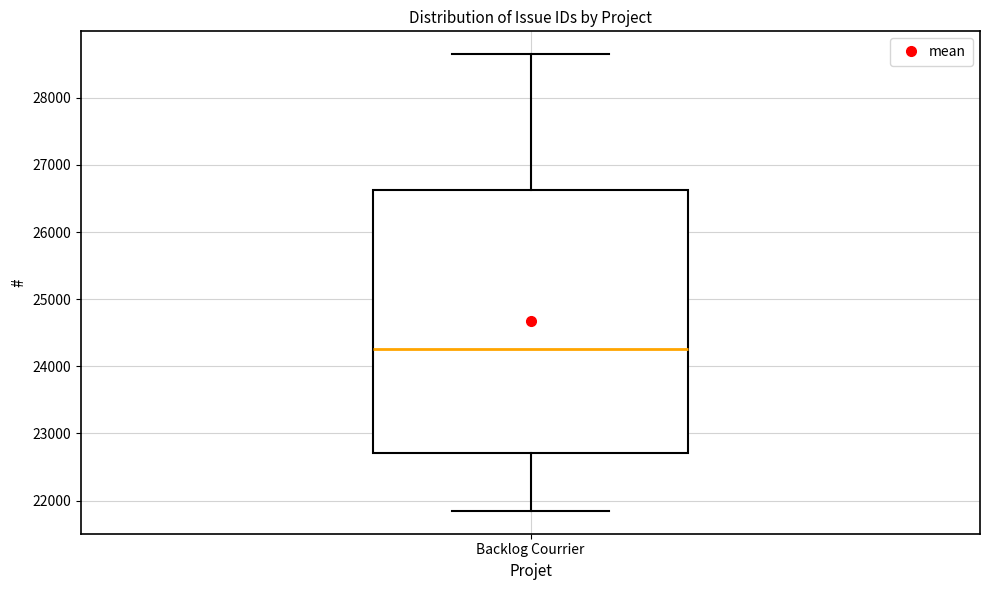

Where is the lower edge of the box for Backlog Courrier on the y-axis? The values are not printed on the chart, so give them approximately, as read against the axis.

22700